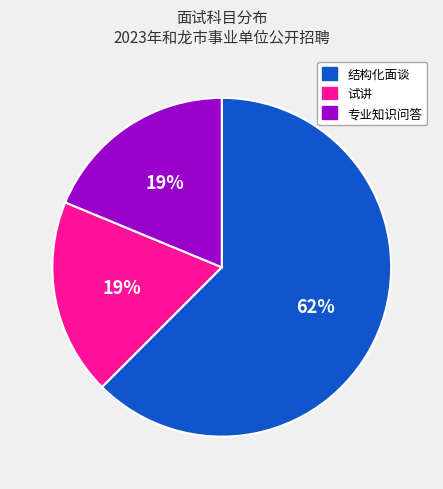

To the nearest percent, what portion does 试讲 represent?

19%